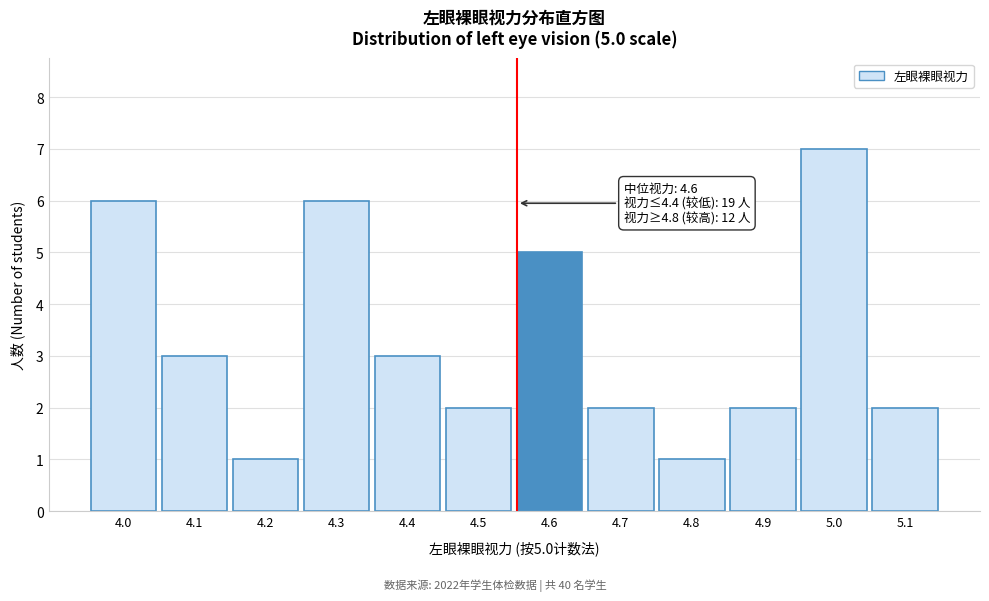

Reading left to right, transcribe all the data shown in this chart.

6	3	1	6	3	2	5	2	1	2	7	2